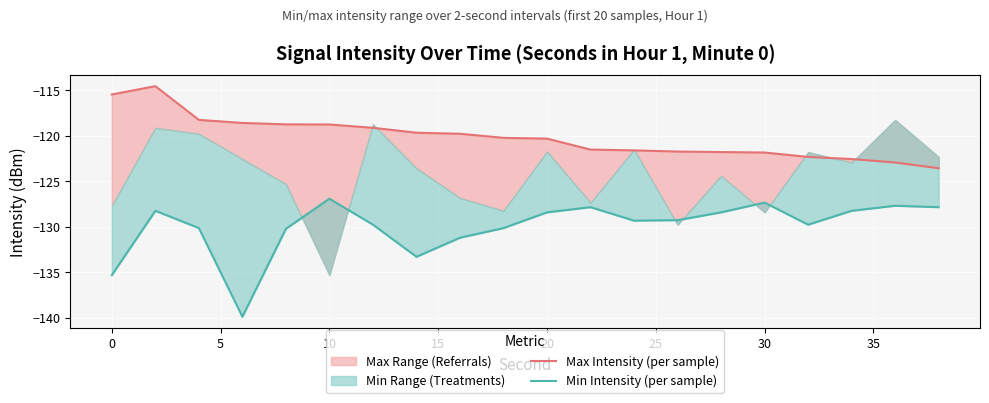

What is the maximum value shown in the chart?

-114.5